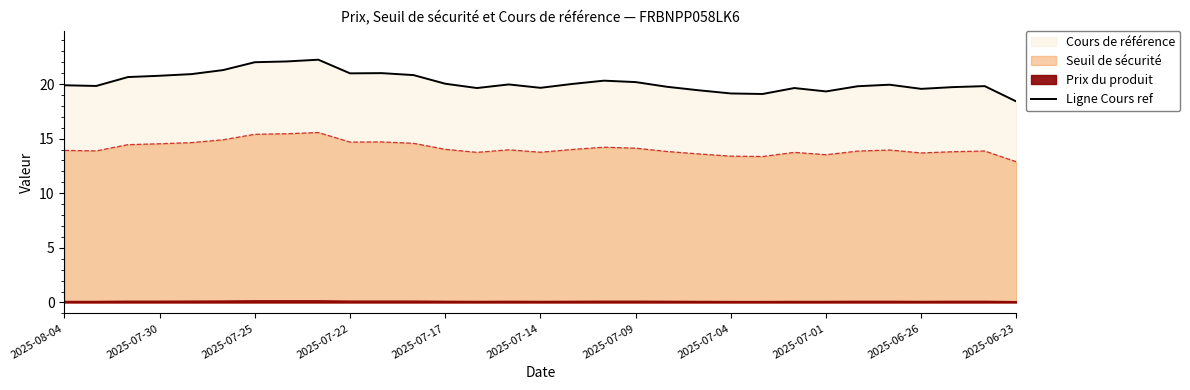

The Seuil de sécurité series shows 19.9 at 2025-07-30. True or false?

False